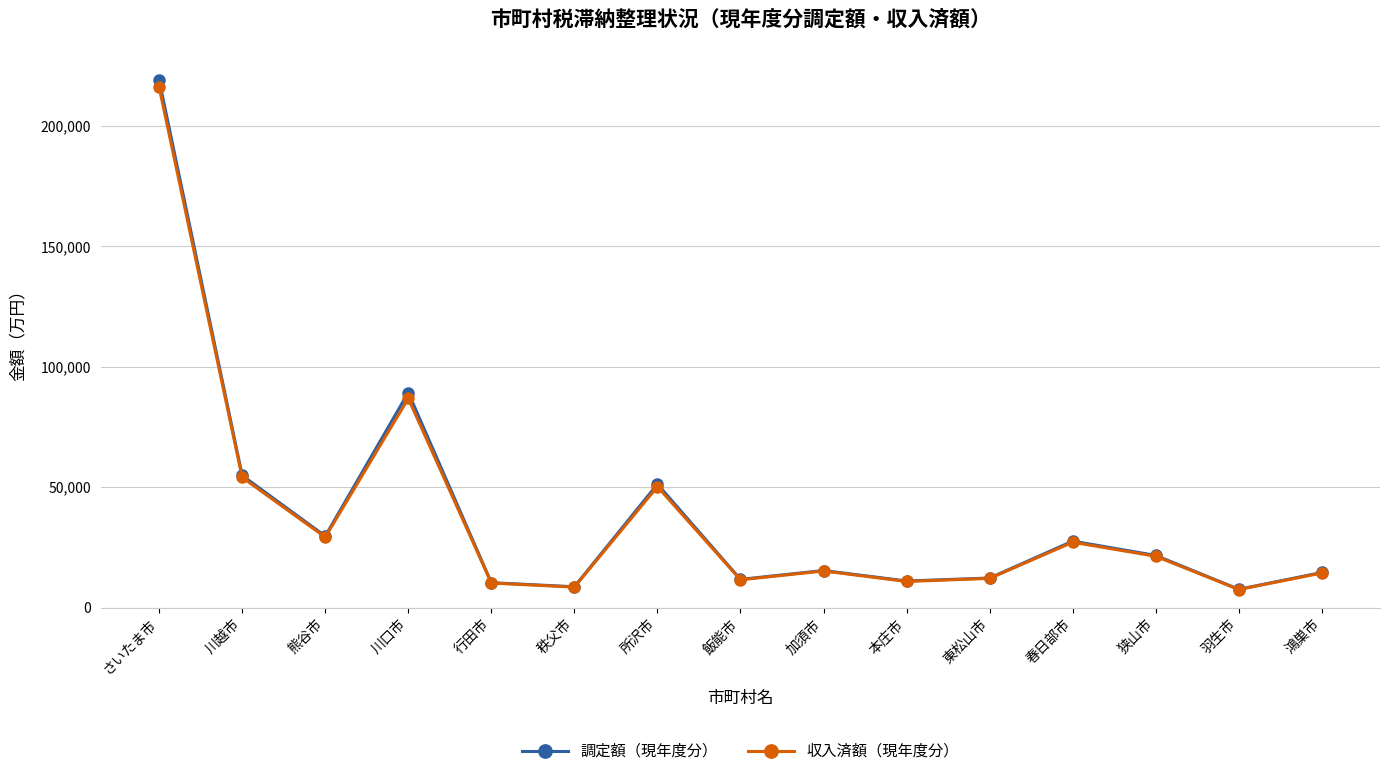

How many data points does each series have?

15